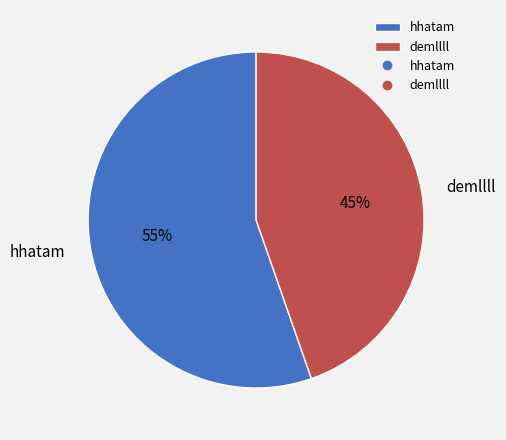

Is the sum of demllll and hhatam greater than half?

Yes